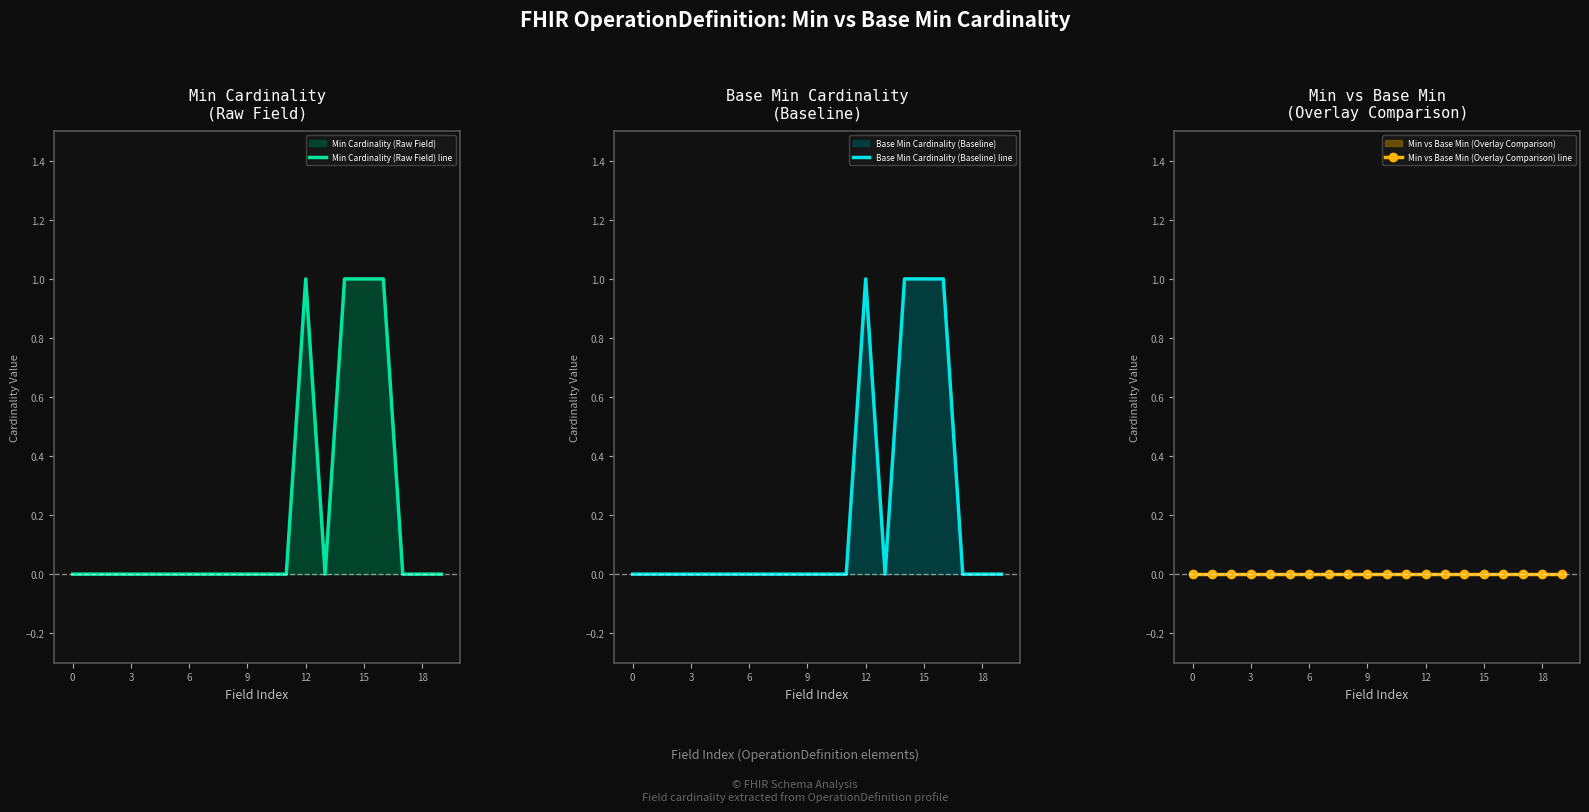

At how many categories does at least one series exceed 0?

4